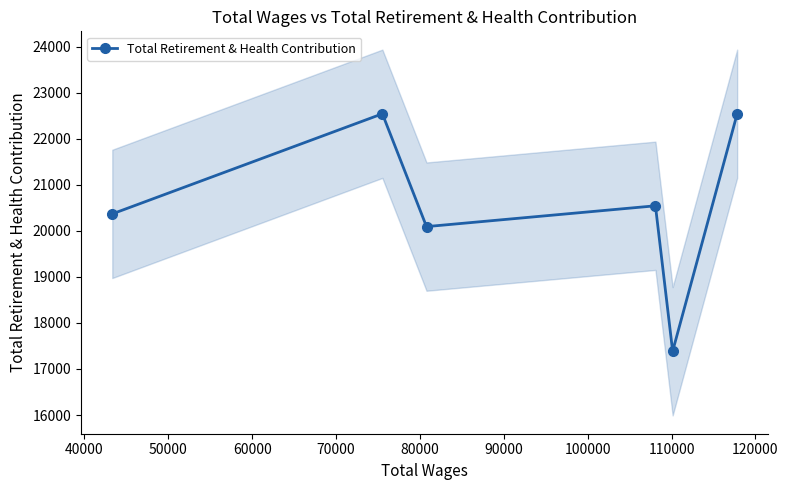

True or false: Total Retirement & Health Contribution has more than 1 interior local peaks.

True